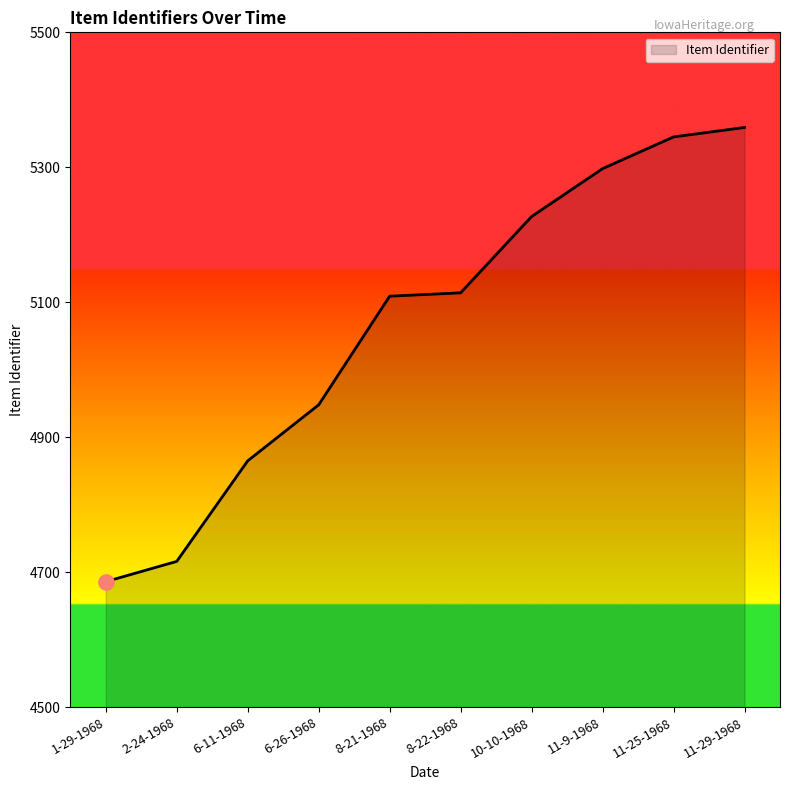

What is the change in value from 1-29-1968 to 6-11-1968?

+179